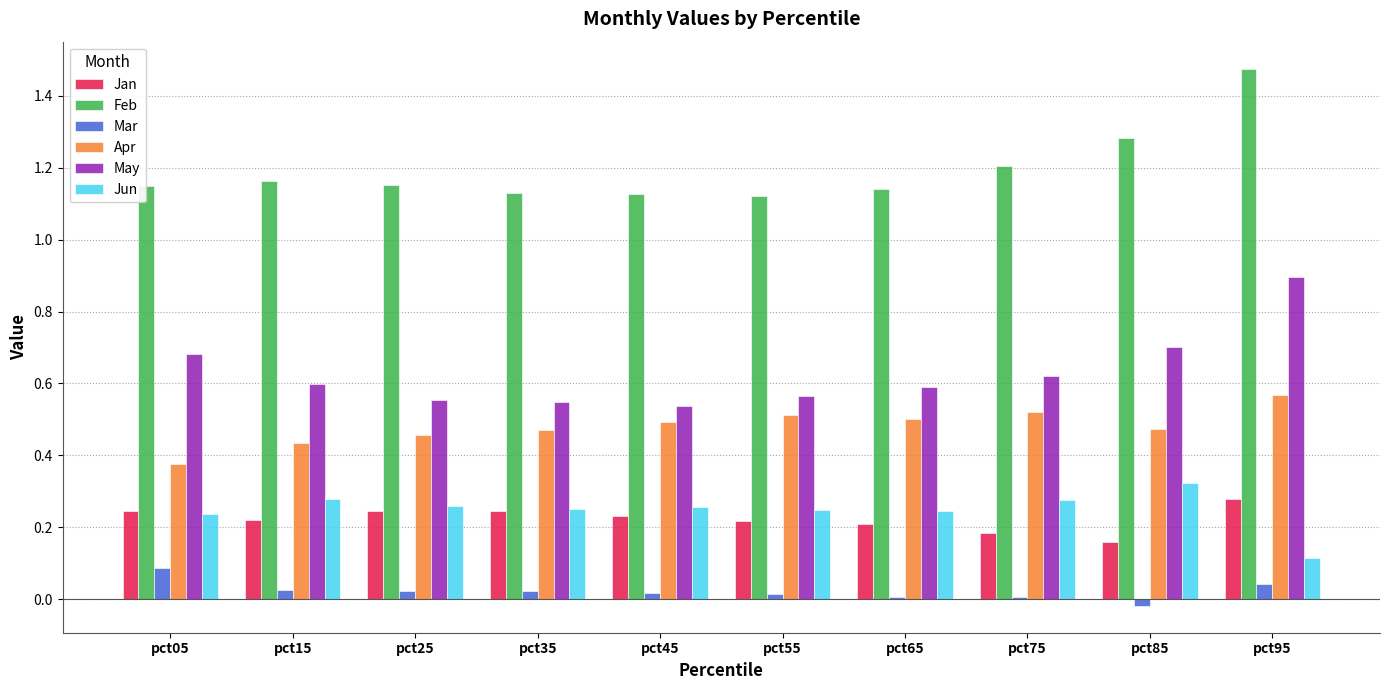

List the series in order of their peak value, highest first.

Feb, May, Apr, Jun, Jan, Mar